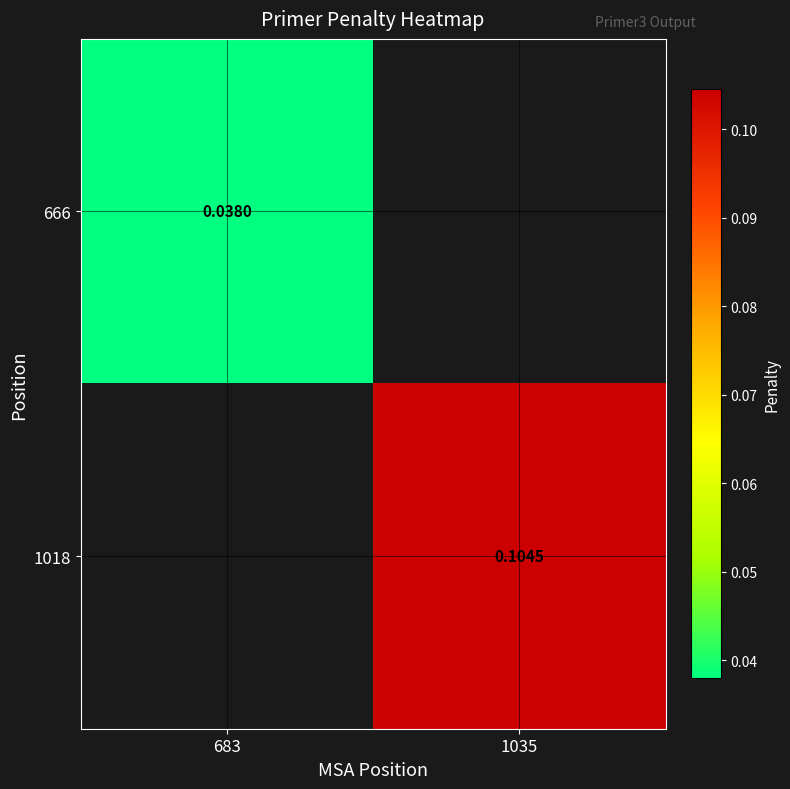

Which series has the largest range (max minus min)?

666